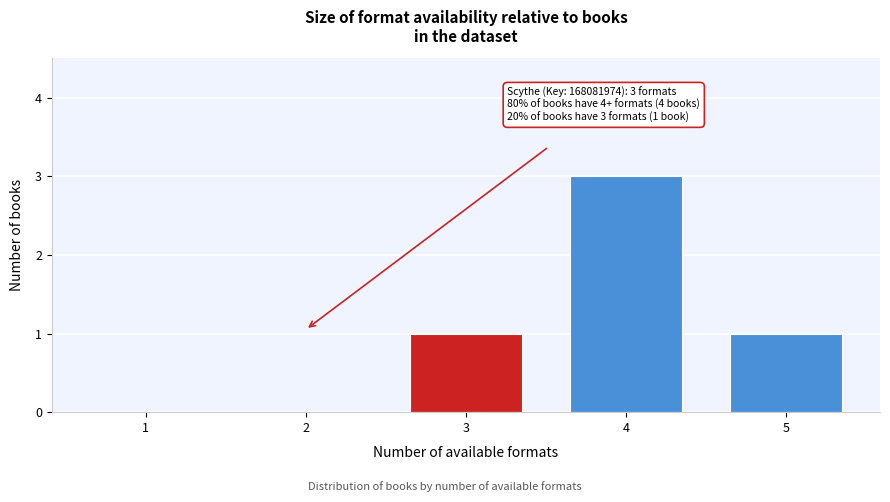

Reading left to right, transcribe all the data shown in this chart.

1=0	2=0	3=1	4=3	5=1